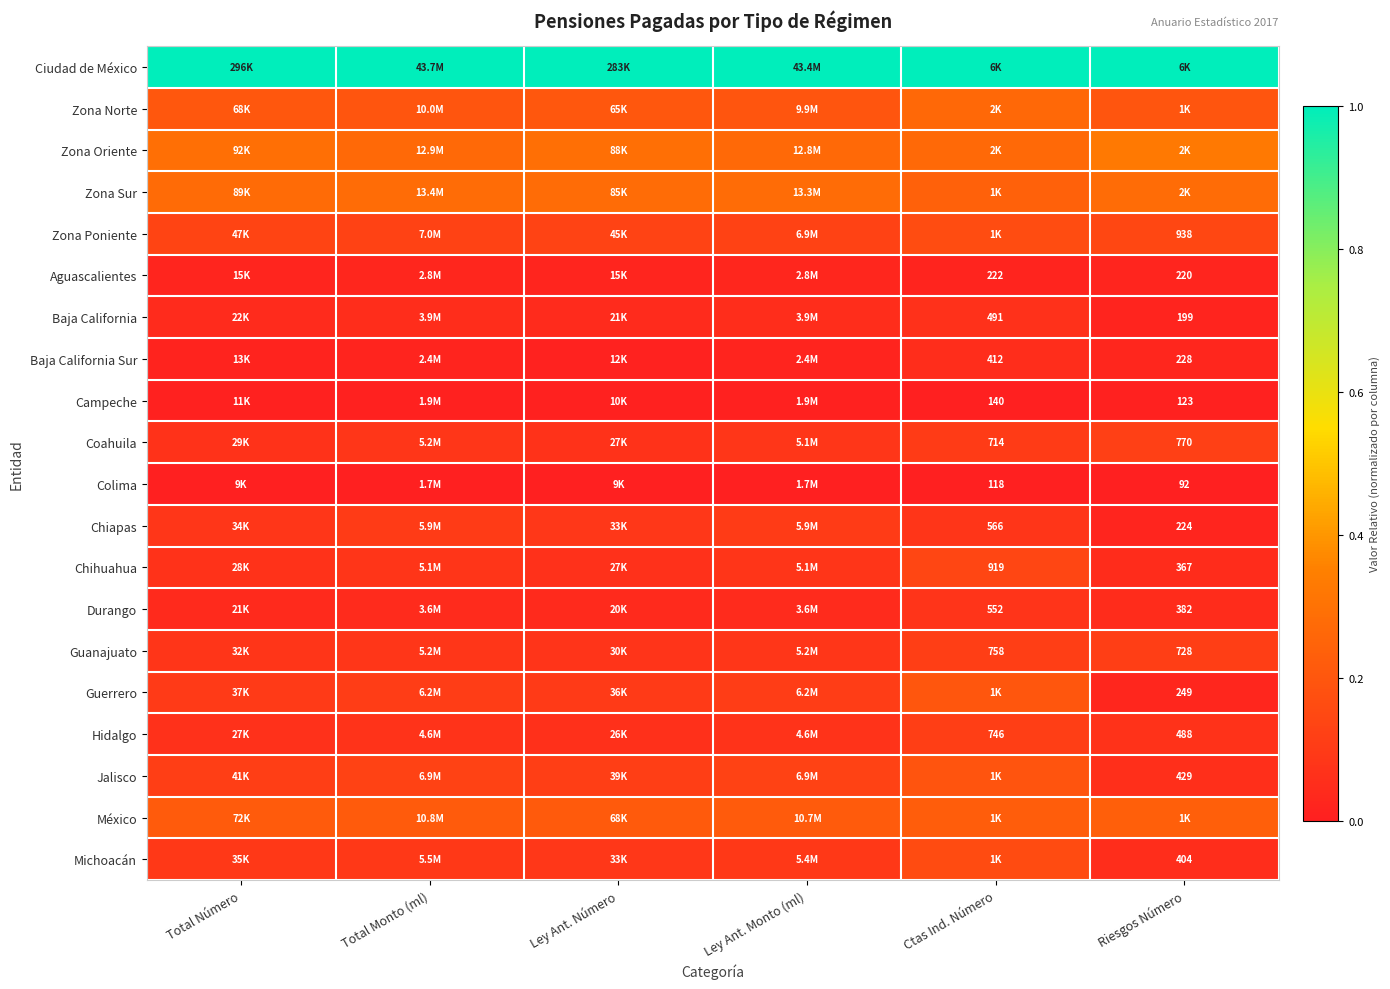

Rank the categories by Michoacán value from highest to lowest.

Ctas Ind. Número, Ley Ant. Monto (ml), Total Monto (ml), Total Número, Ley Ant. Número, Riesgos Número